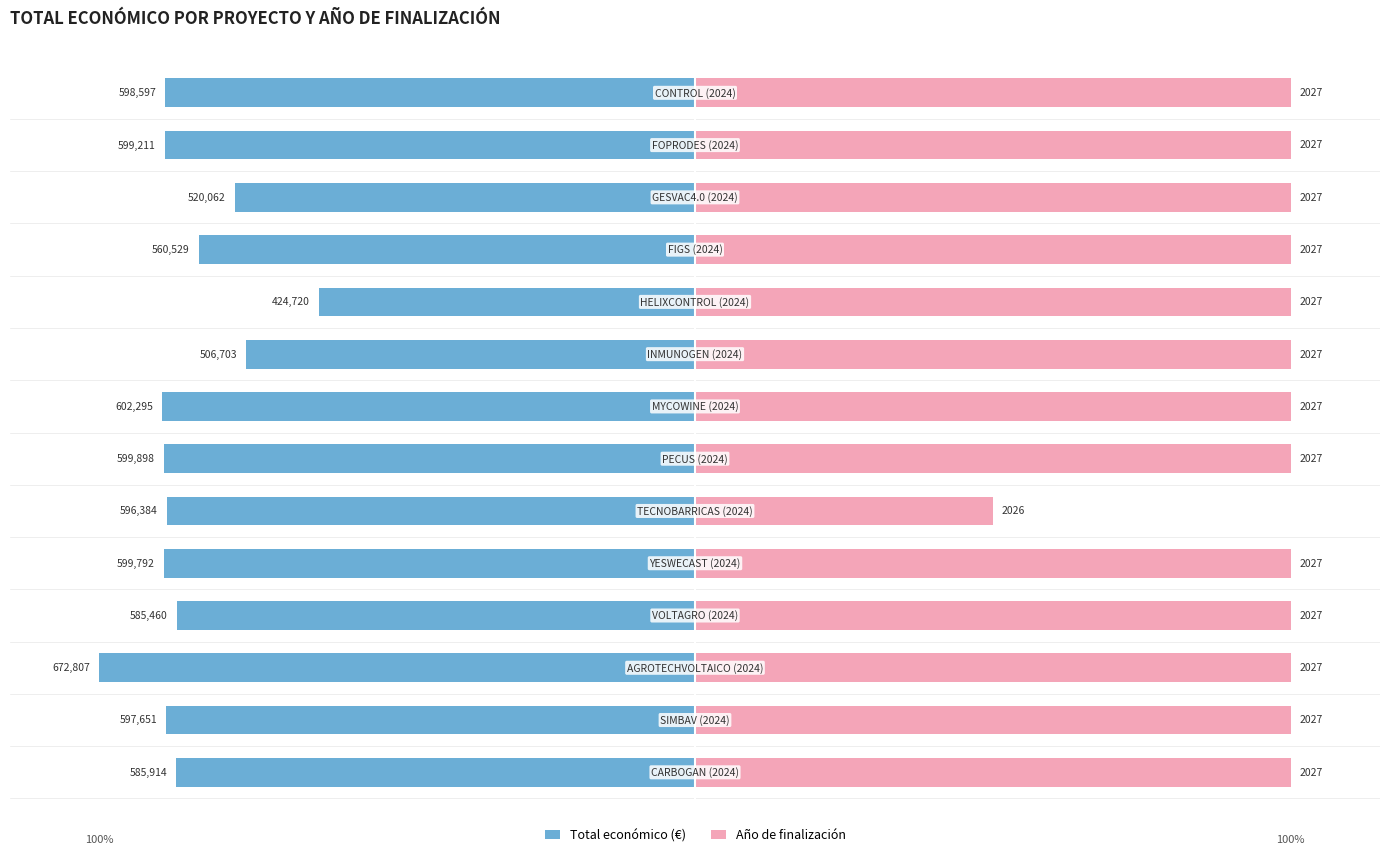

What is the greatest value displayed?

100.0